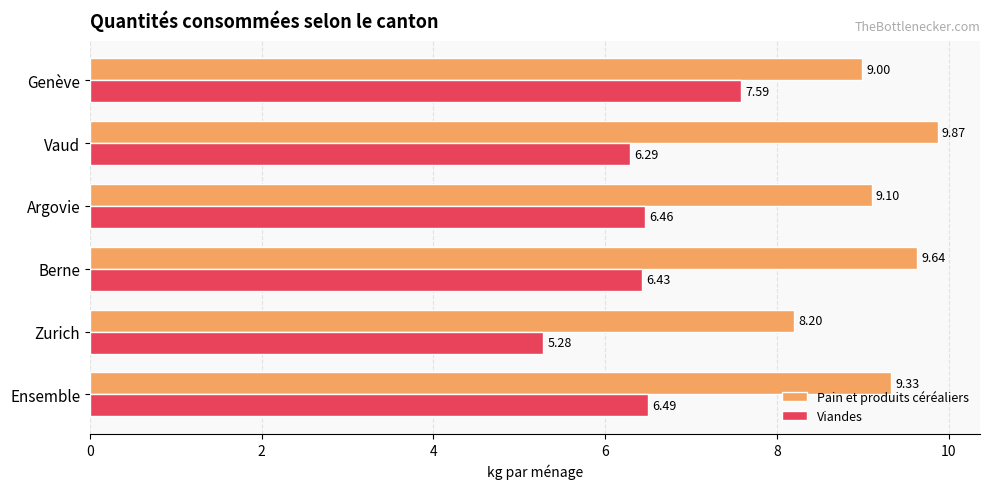

What is the sum of the Viandes values at Argovie and Berne?

12.9